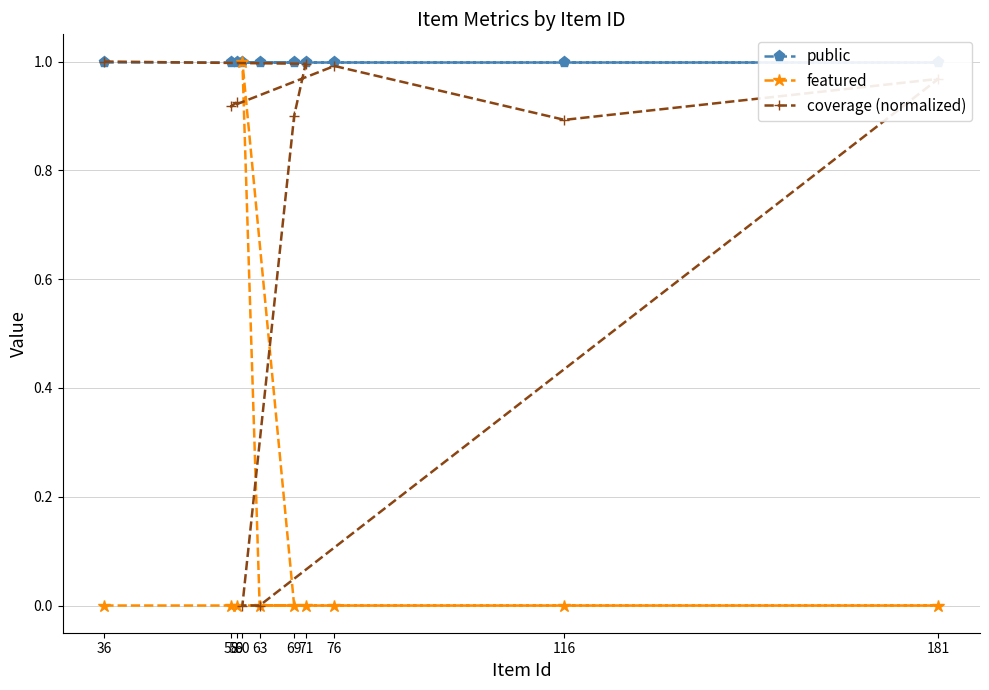

The featured series shows 0.0 at 36. True or false?

True